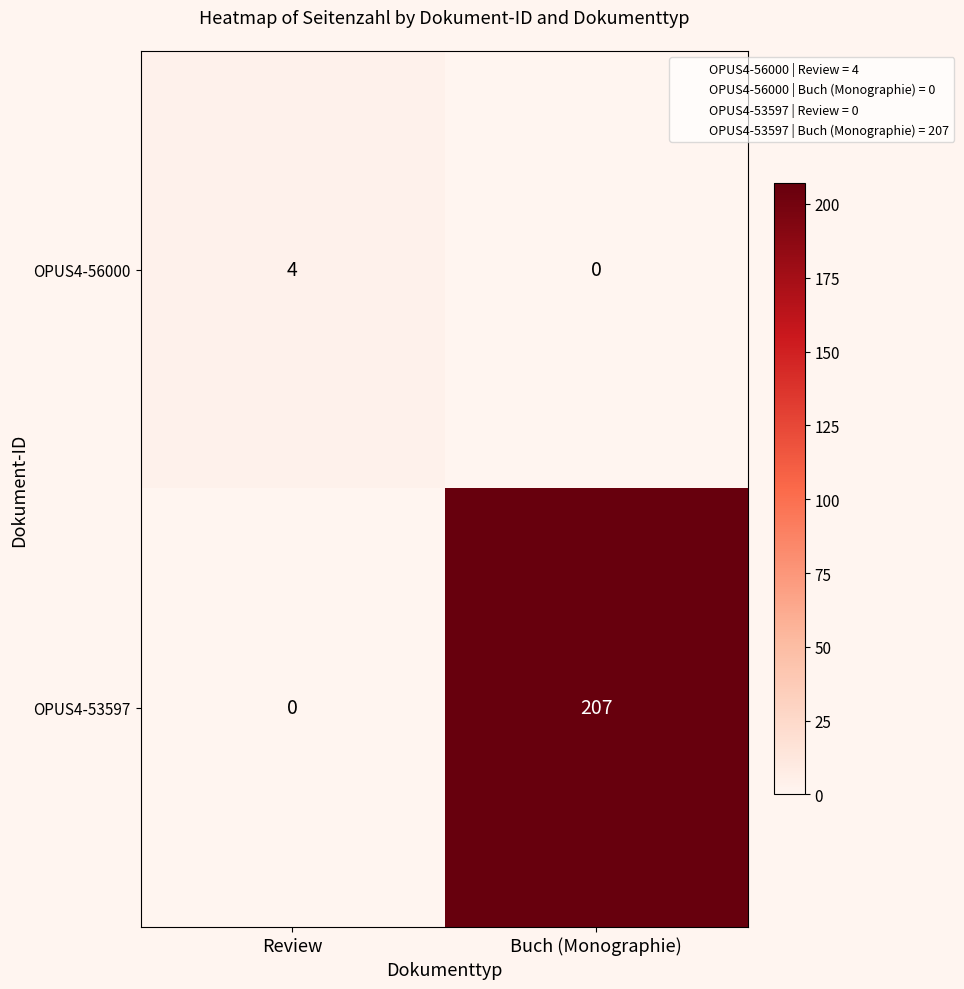

At how many categories does at least one series exceed 192?

1